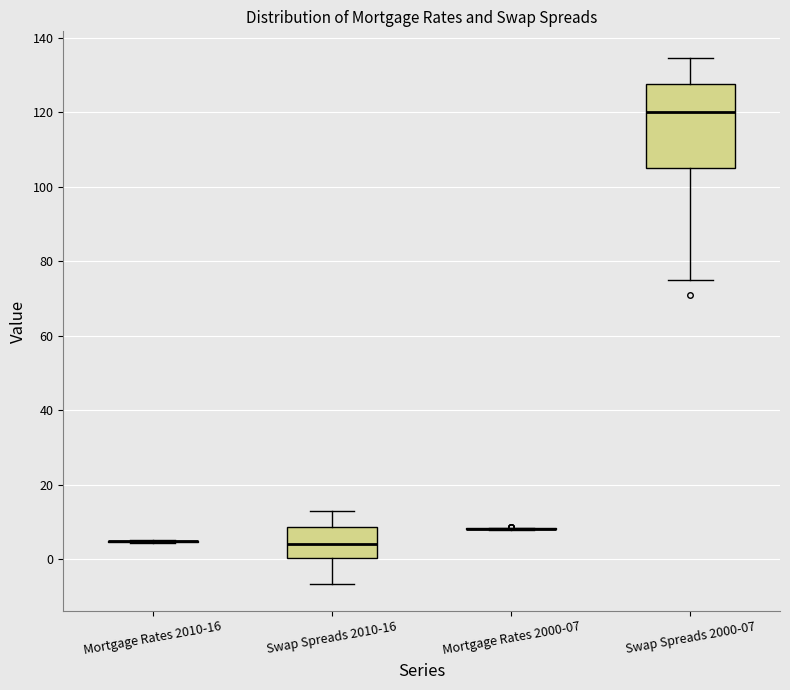

Reading left to right, read every box against the y-axis: the position of its median line, the range the box covers, and the ends of its whiskers. The values are not printed on the chart, so give them approximately, as read against the axis.

Mortgage Rates 2010-16: box collapsed to a line at 4, whiskers 4 to 6
Swap Spreads 2010-16: median 4, box 0 to 8, whiskers -6 to 14
Mortgage Rates 2000-07: box collapsed to a line at 8, whiskers 8 to 8
Swap Spreads 2000-07: median 120, box 104 to 128, whiskers 76 to 134